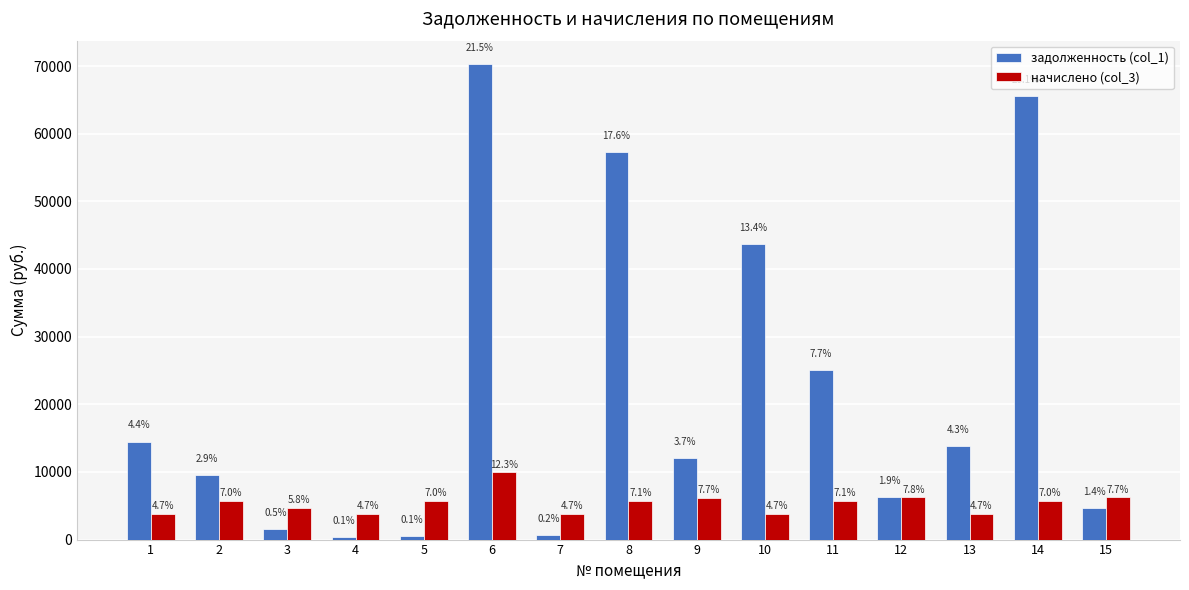

At 6, list the series in order from largest to smallest.

задолженность (col_1), начислено (col_3)